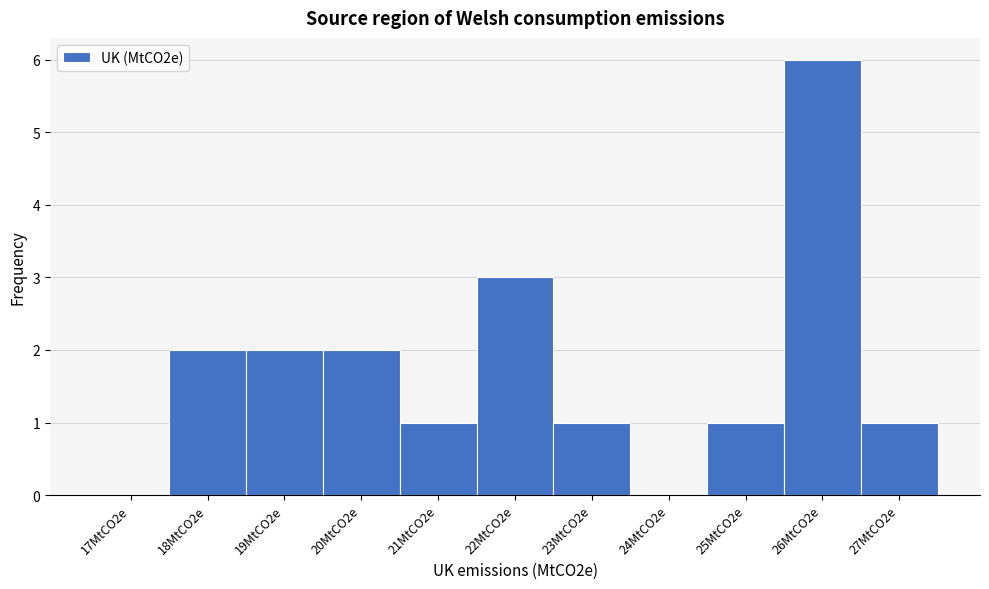

Reading left to right, transcribe all the data shown in this chart.

17MtCO2e=0	18MtCO2e=2	19MtCO2e=2	20MtCO2e=2	21MtCO2e=1	22MtCO2e=3	23MtCO2e=1	24MtCO2e=0	25MtCO2e=1	26MtCO2e=6	27MtCO2e=1